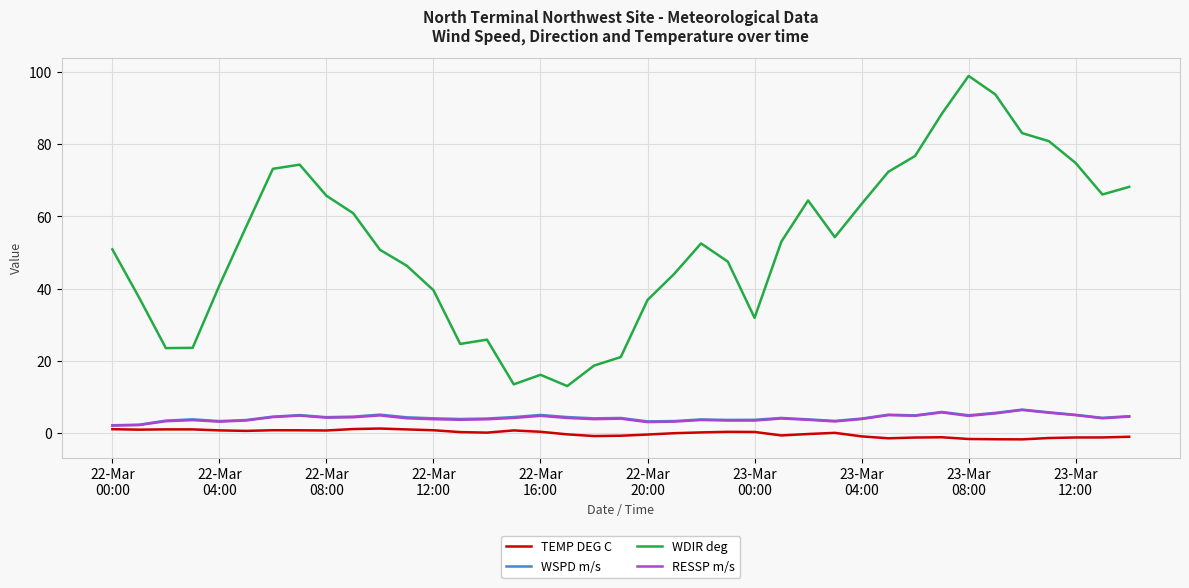

Which series has the largest total across all categories?

WDIR deg